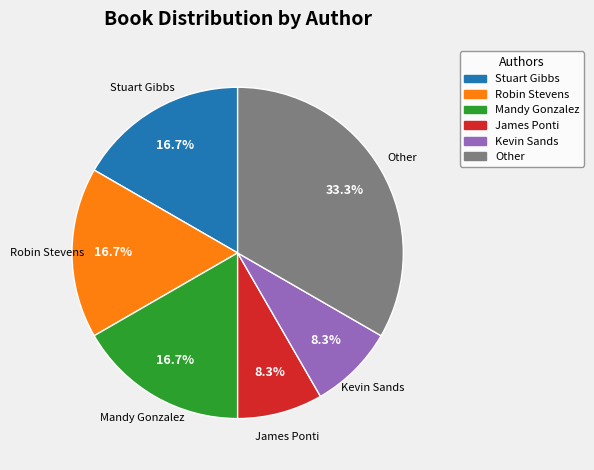

Does any single category account for the majority?

No